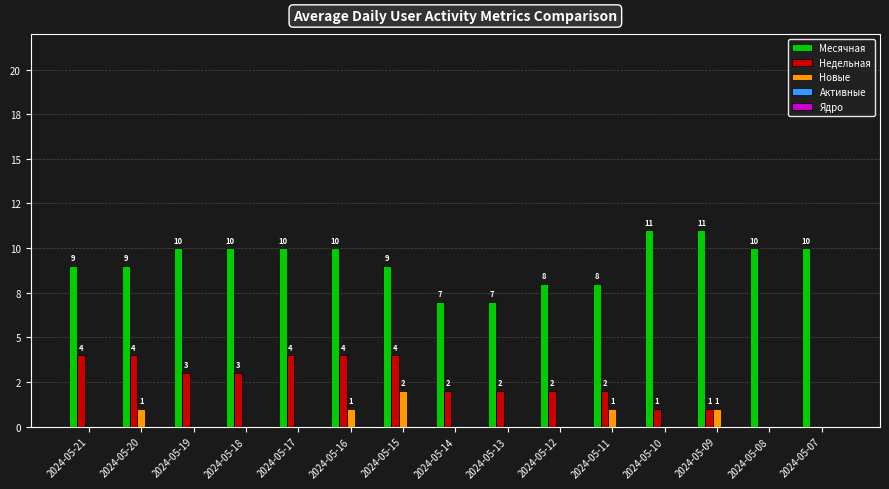

Are the bars grouped side by side (vs. stacked)?

Yes